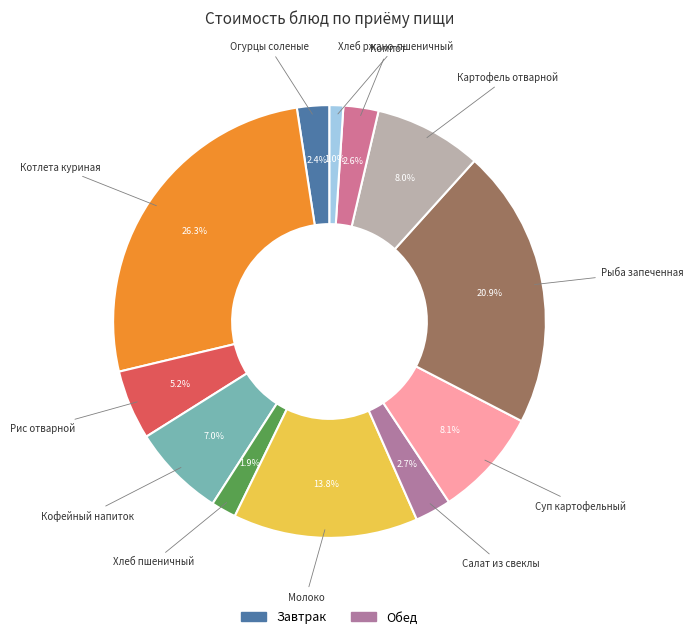

Count the number of slices in the pie.

12